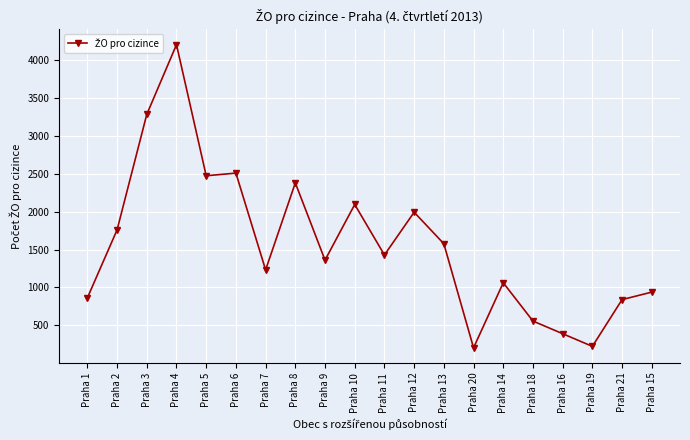

What is the label of the 13th point from the right?

Praha 8